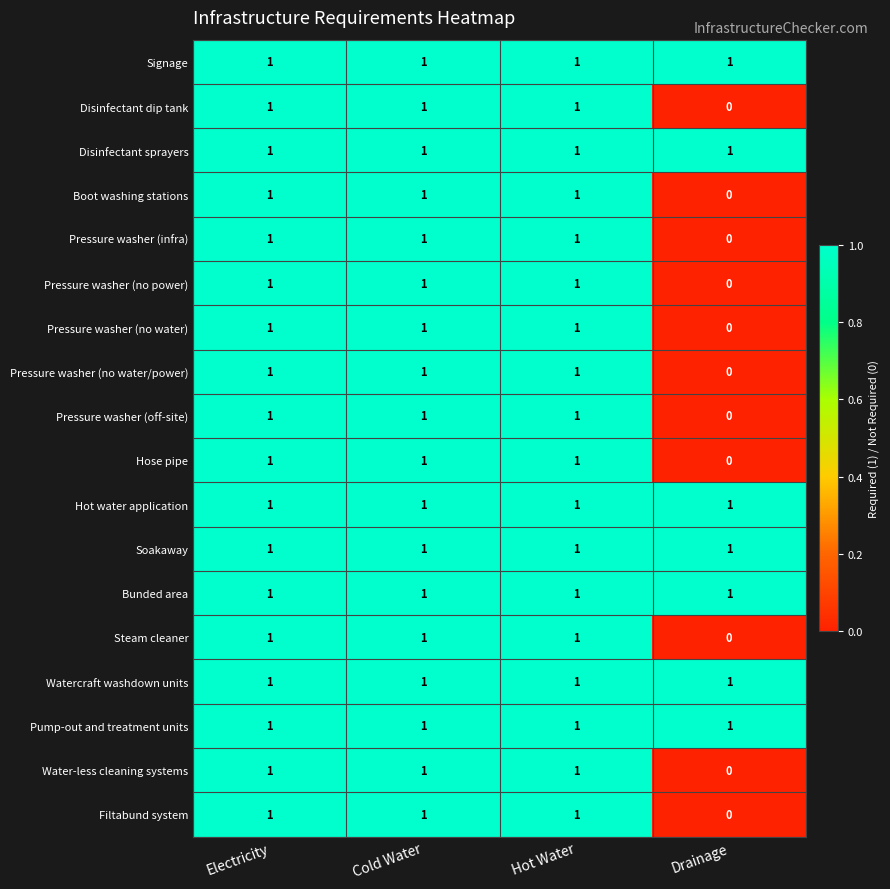

How many Pressure washer (off-site) values are between 1 and 2?

3